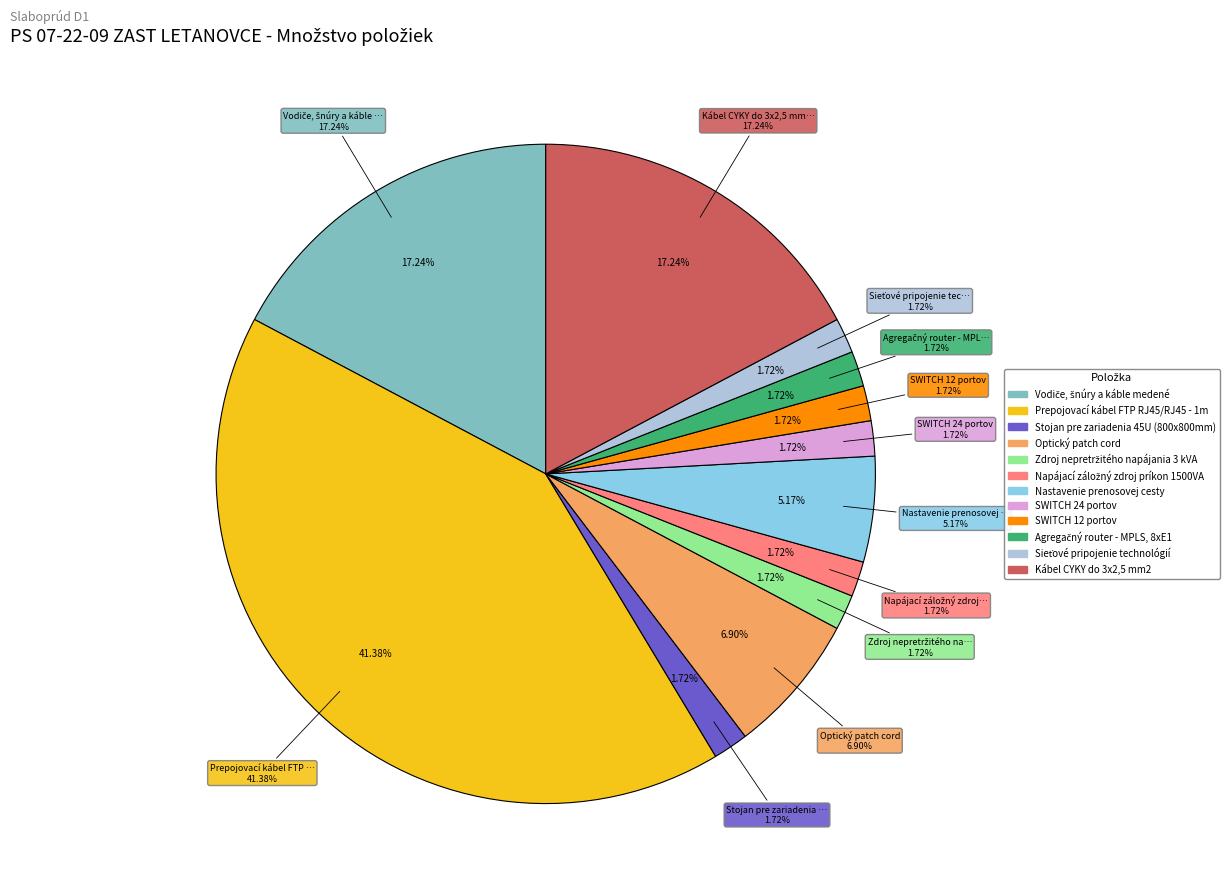

Which category has the smallest portion of the pie?

Stojan pre zariadenia 45U (800x800mm)